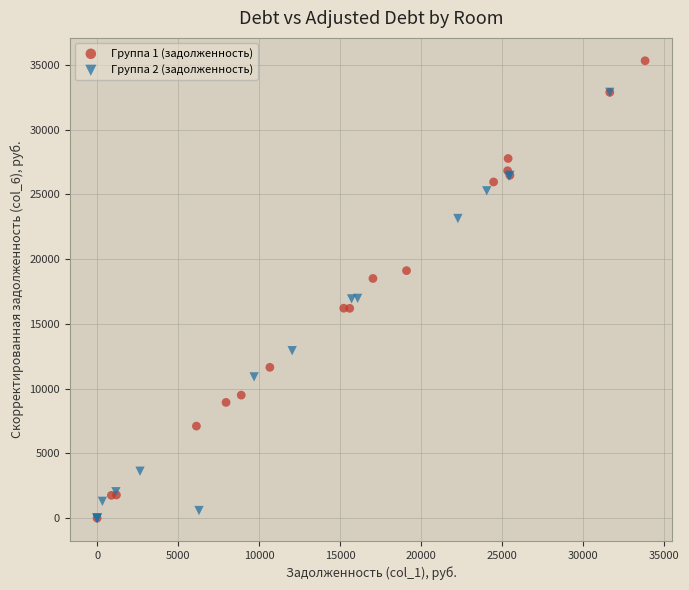

Which series has the widest spread of Y values?

Группа 1 (задолженность)